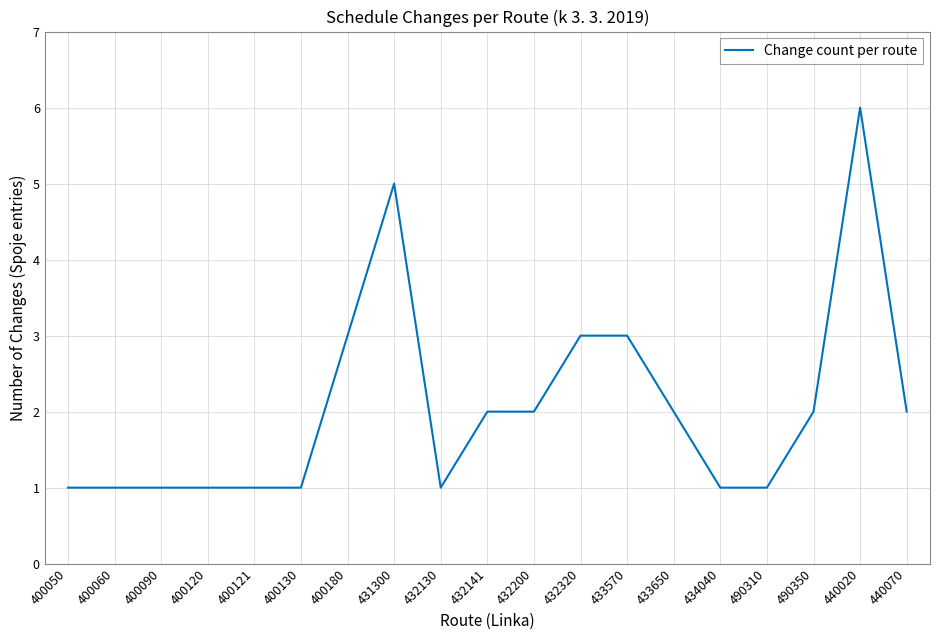

Read the value at 432320.

3